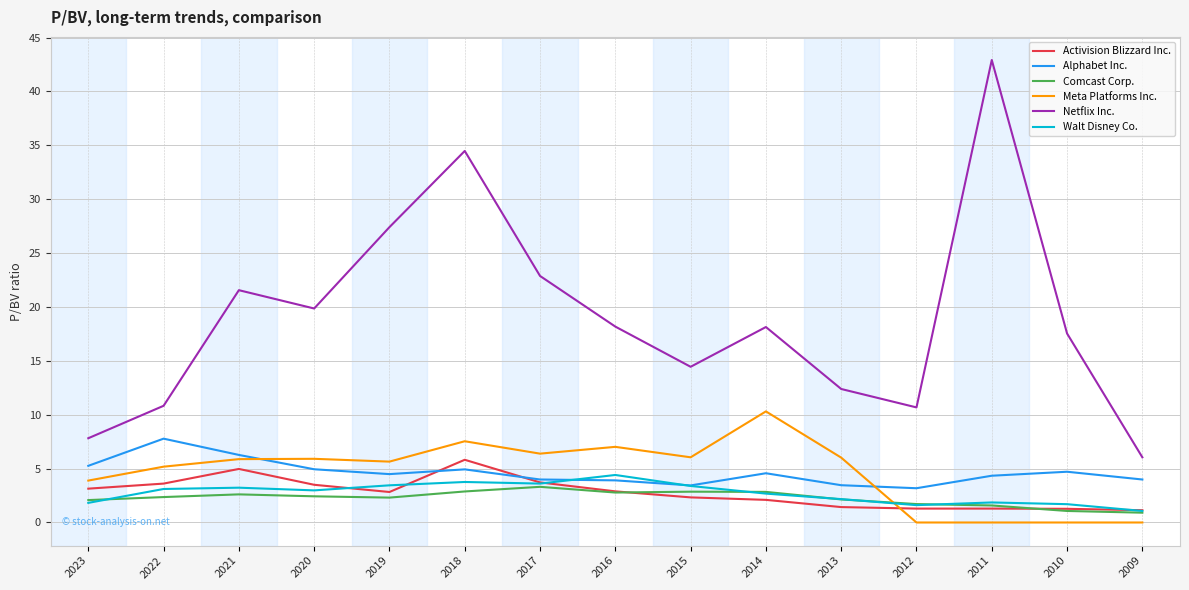

True or false: Walt Disney Co. has more than 0 points higher than both neighbors.

True